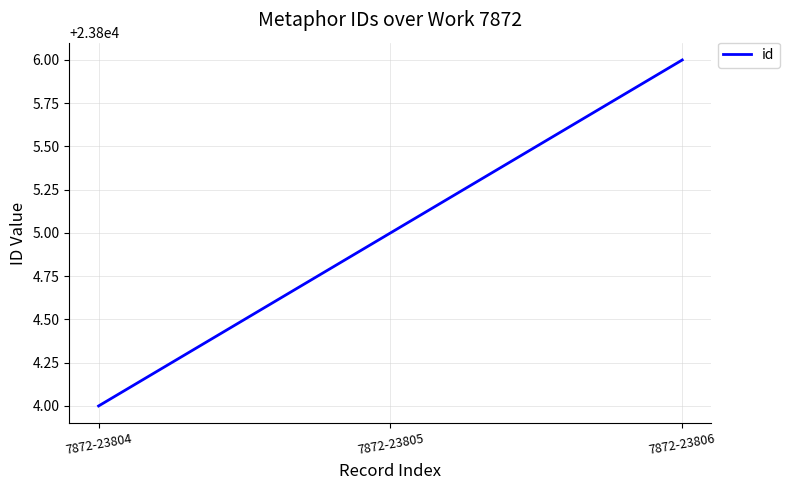

Count the values in the range 23804 to 23806.

3